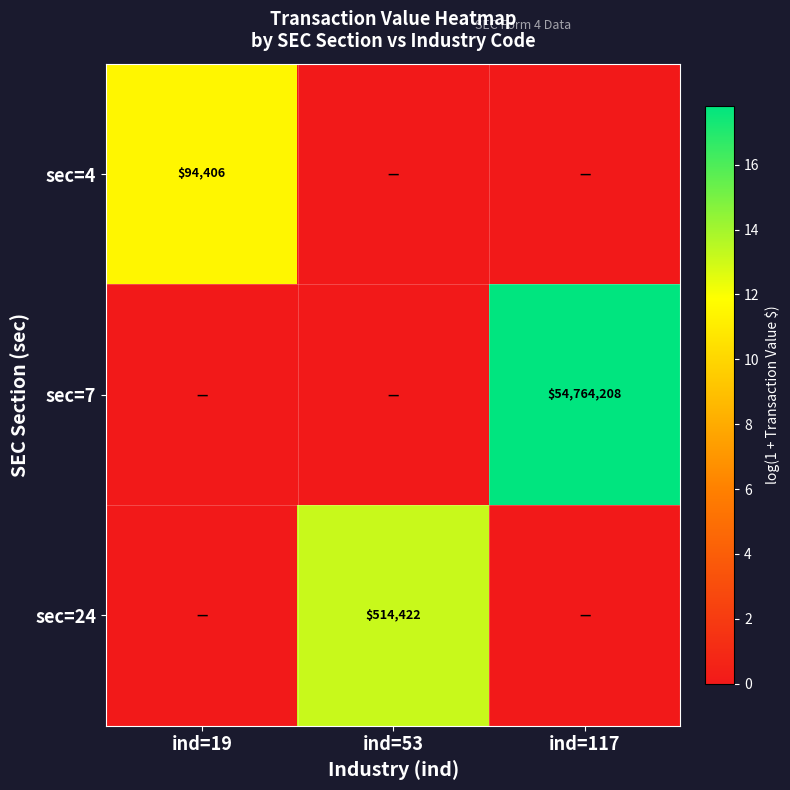

True or false: sec=7 has a value of 54764208 at ind=117.

True